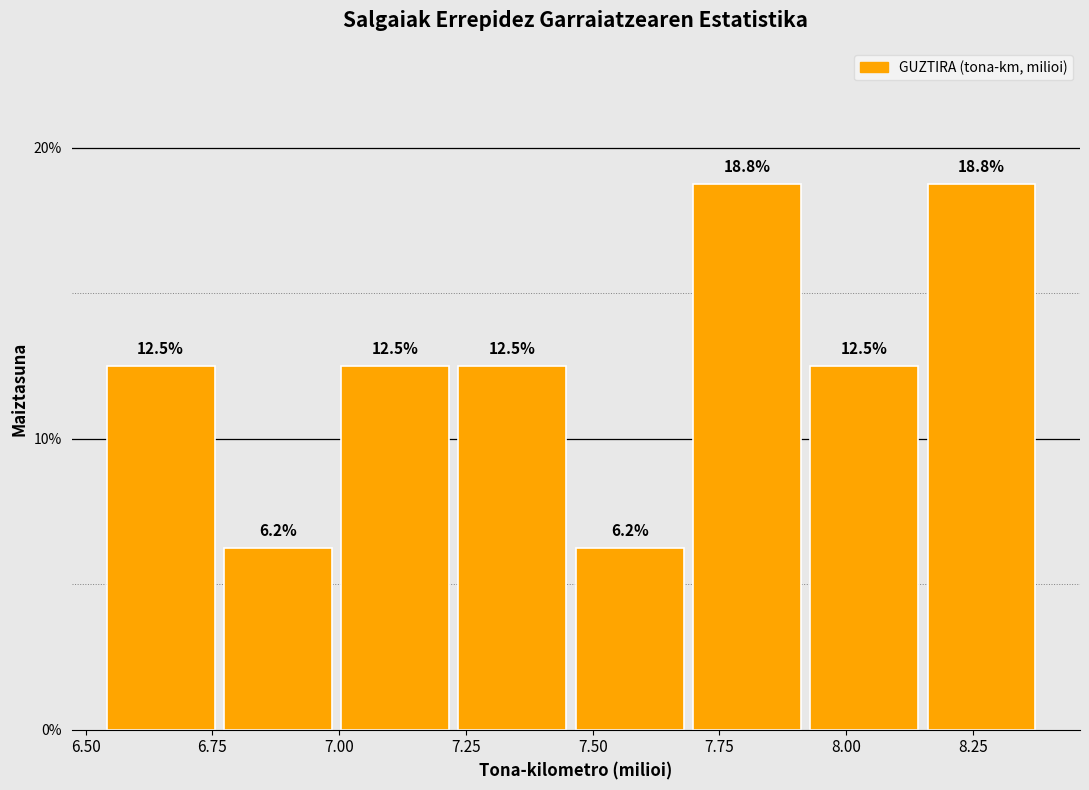

Reading left to right, transcribe this chart: for each bar, give the range it covers on the x-axis and its height. The bar edges are not printed on the chart, so give them approximately, as read against the axis.

6.55 to 6.75: 12.5
6.75 to 7.00: 6.2
7.00 to 7.25: 12.5
7.25 to 7.45: 12.5
7.45 to 7.70: 6.2
7.70 to 7.95: 18.8
7.95 to 8.15: 12.5
8.15 to 8.40: 18.8